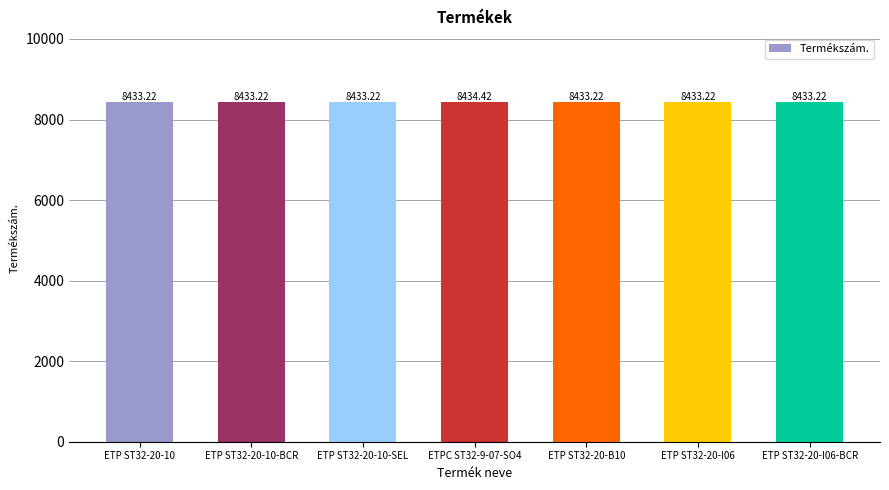

Approximately how many times larger is the value at ETP ST32-20-I06 compared to ETP ST32-20-10?

1.0